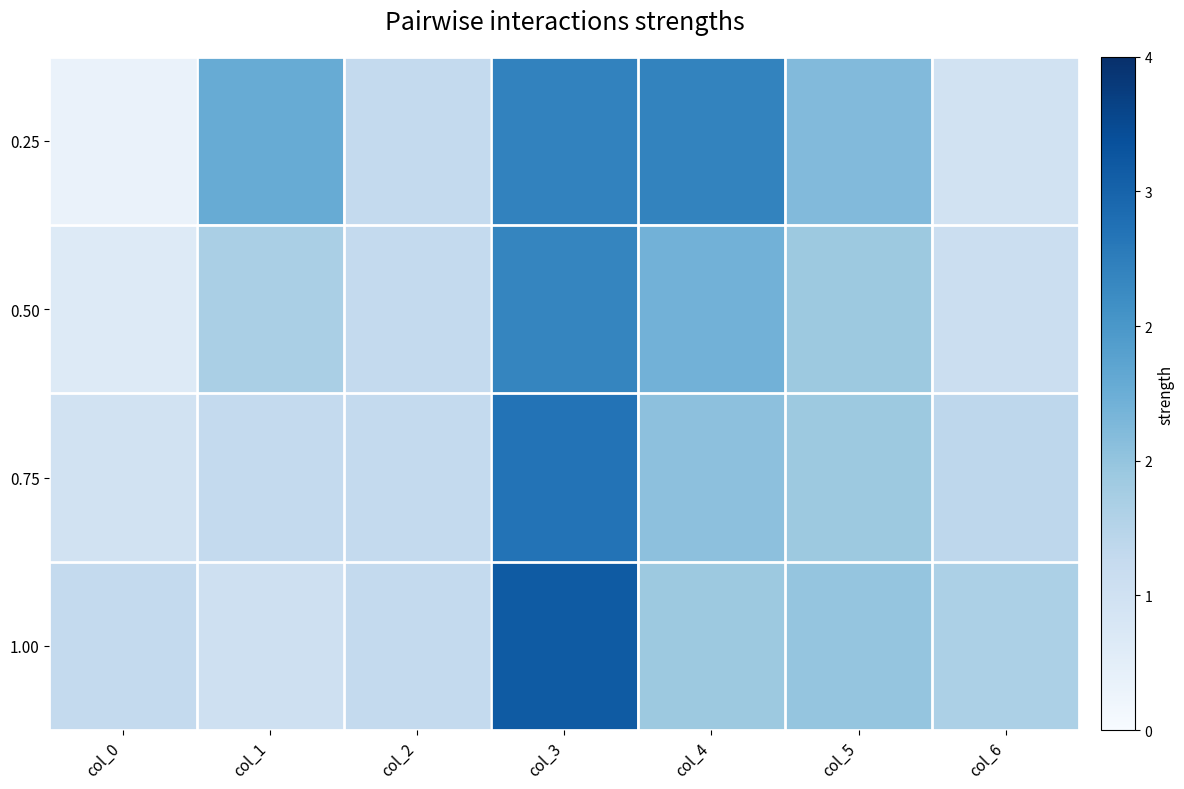

Which has a higher value, col_6 or col_2?

col_2